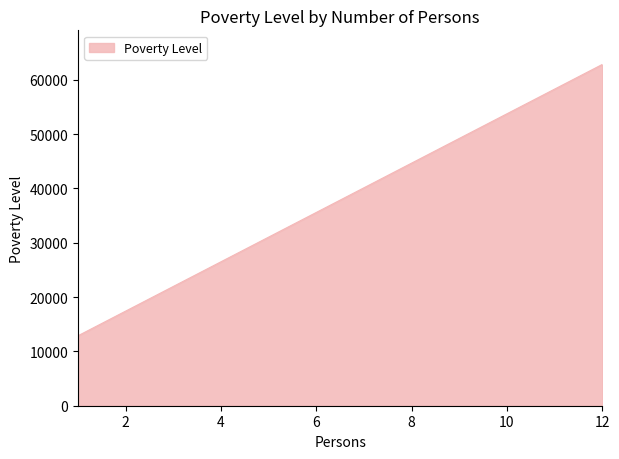

What is the greatest value displayed?

62820